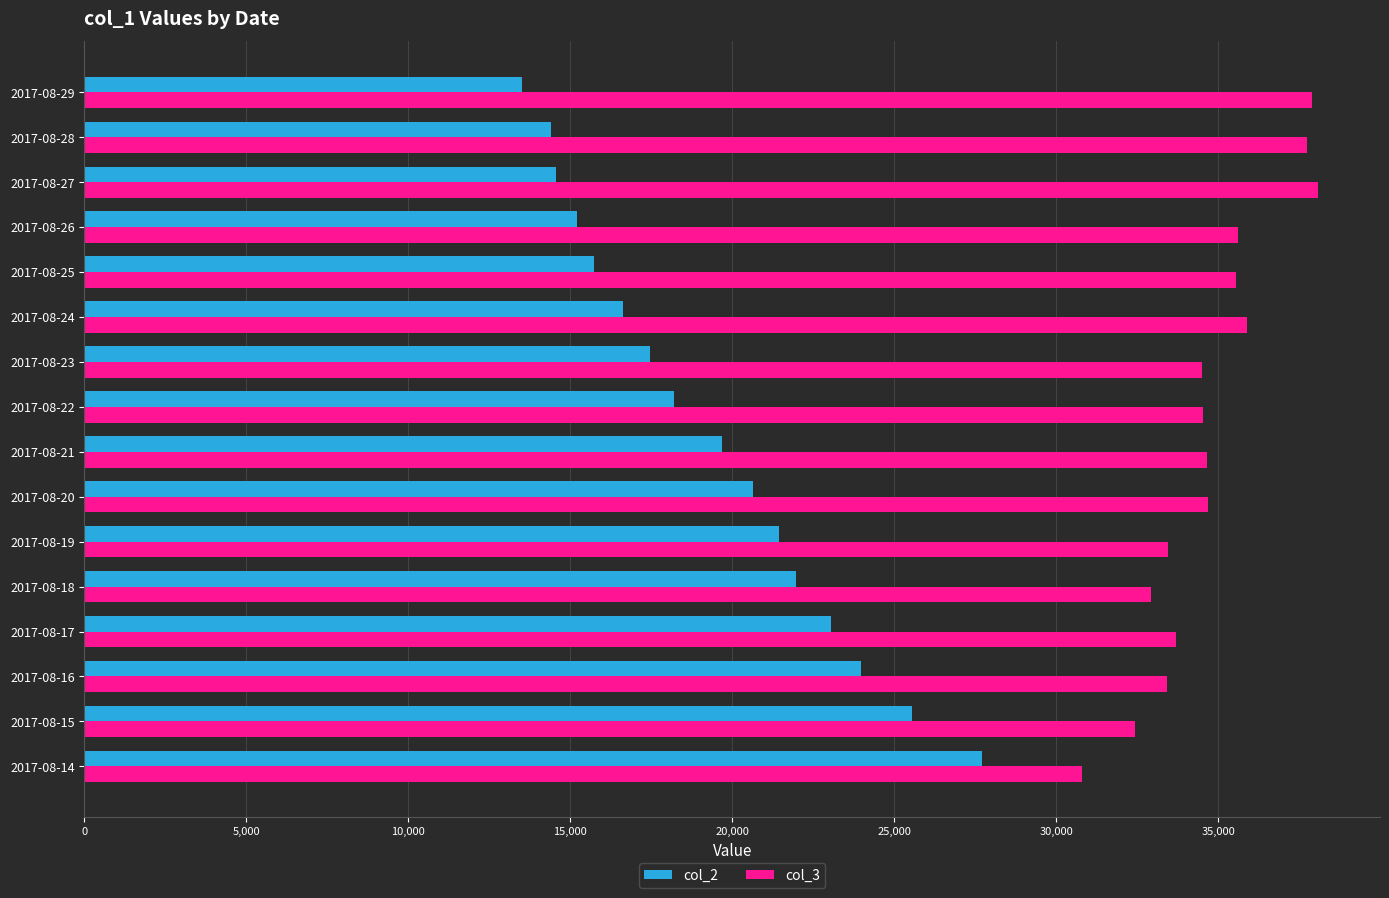

Rank the series by their average value, from lowest to highest.

col_2, col_3